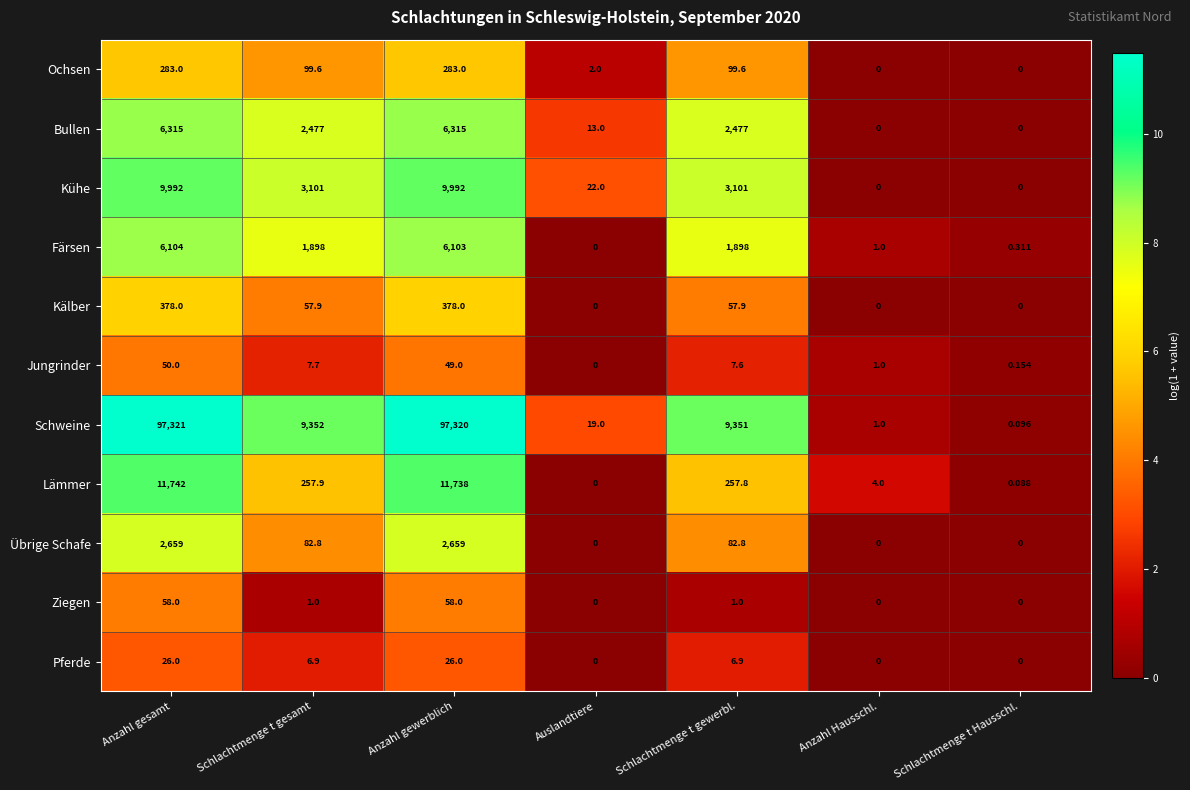

Where does the Schweine series first go above 9351?

Anzahl gesamt